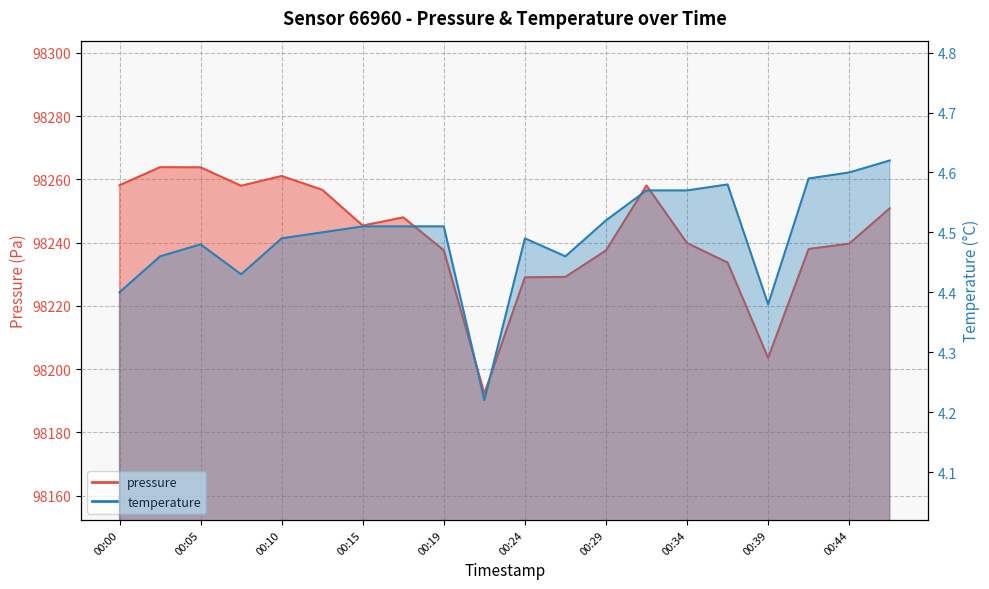

Reading left to right, list all the values displayed in this chart.

pressure: 00:00=98258.1	00:02=98263.8	00:05=98263.8	00:07=98258.0	00:10=98261.1	00:12=98256.7	00:15=98245.4	00:17=98248.0	00:19=98237.6	00:22=98192.3	00:24=98229.0	00:27=98229.2	00:29=98237.5	00:32=98258.1	00:34=98239.8	00:37=98233.7	00:39=98203.6	00:41=98238.0	00:44=98239.7	00:46=98250.8
temperature: 00:00=4.4	00:02=4.5	00:05=4.5	00:07=4.4	00:10=4.5	00:12=4.5	00:15=4.5	00:17=4.5	00:19=4.5	00:22=4.2	00:24=4.5	00:27=4.5	00:29=4.5	00:32=4.6	00:34=4.6	00:37=4.6	00:39=4.4	00:41=4.6	00:44=4.6	00:46=4.6